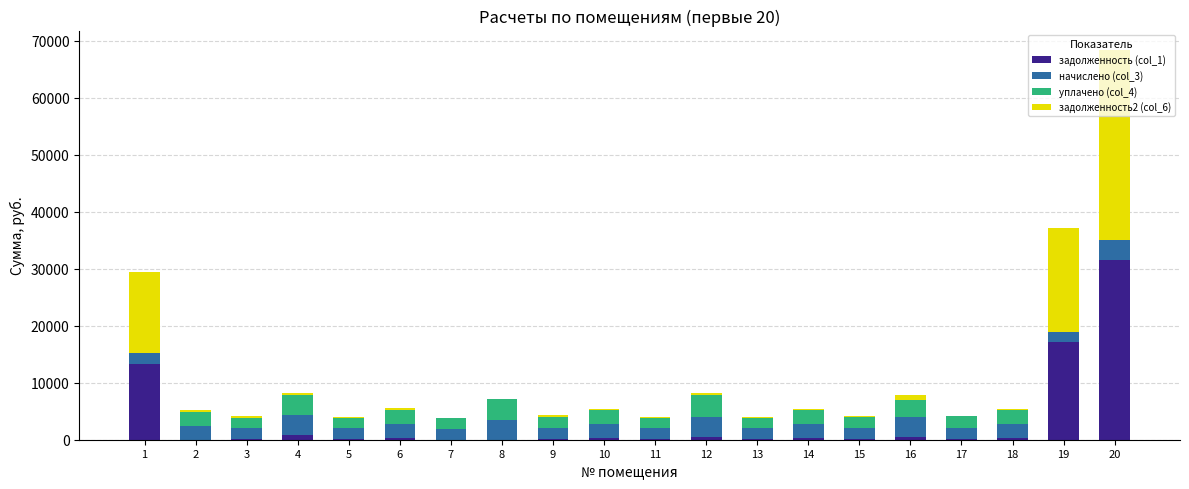

What is the highest value of the задолженность (col_1) series?

31531.2